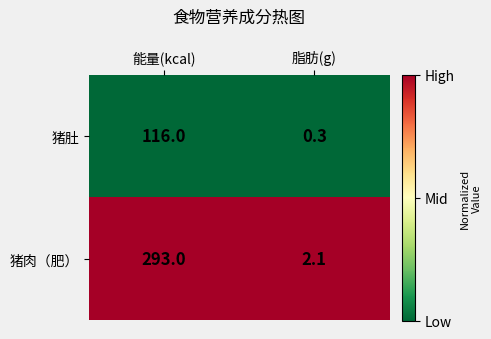

What is the total value across all series at 能量(kcal)?

409.0